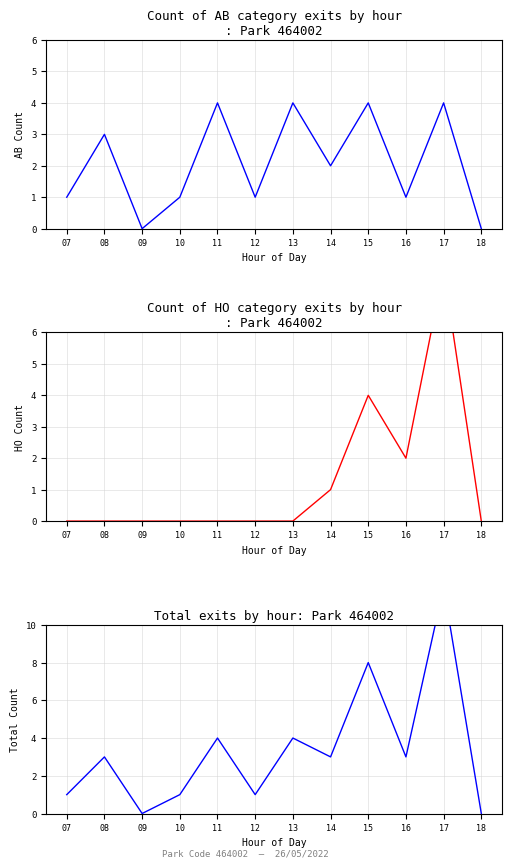

True or false: HO exits and Total exits intersect in this chart.

False